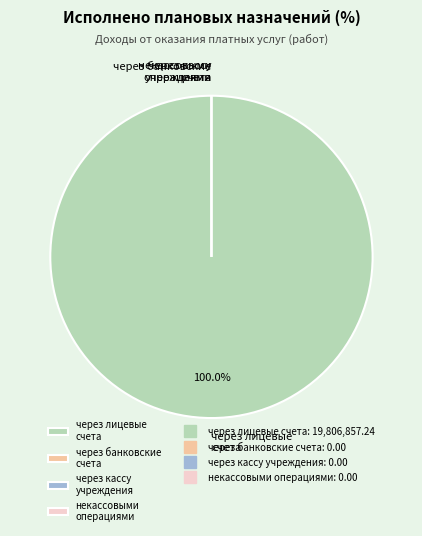

Is there a majority slice in this chart?

Yes